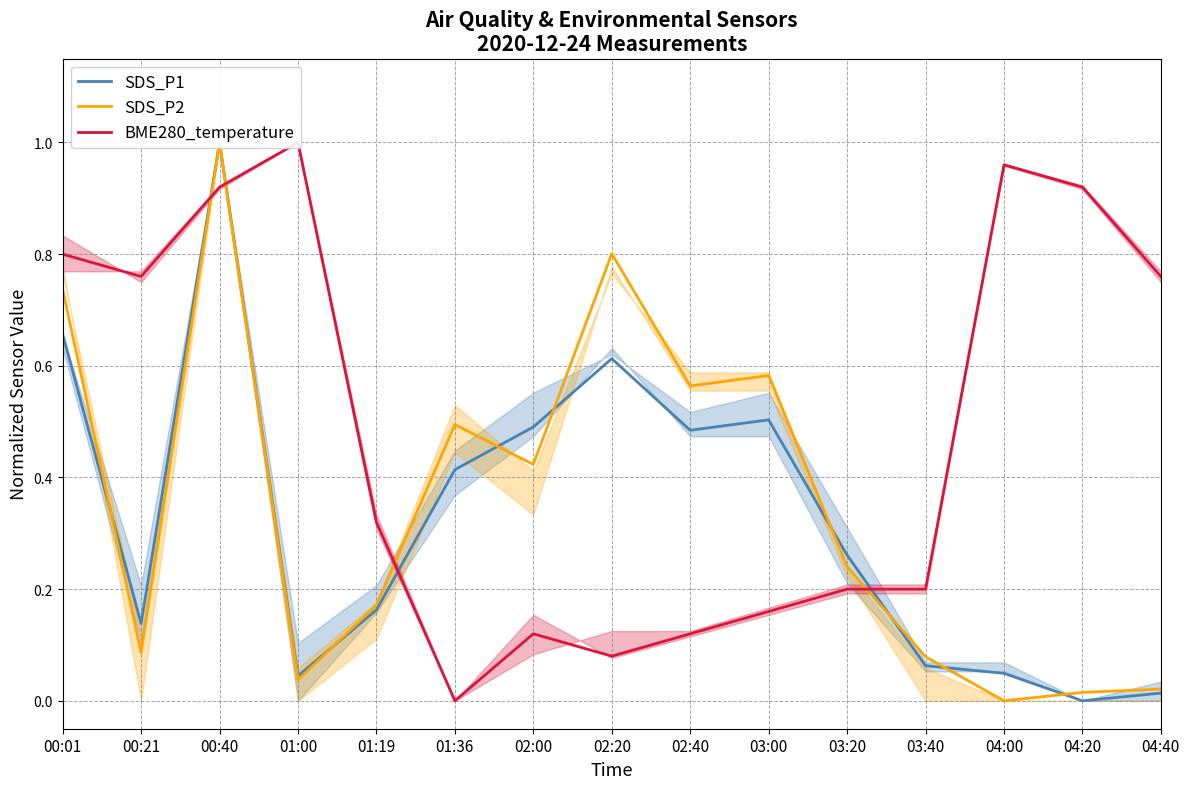

Which series ends up on top after the final intersection of SDS_P2 and SDS_P1?

SDS_P2